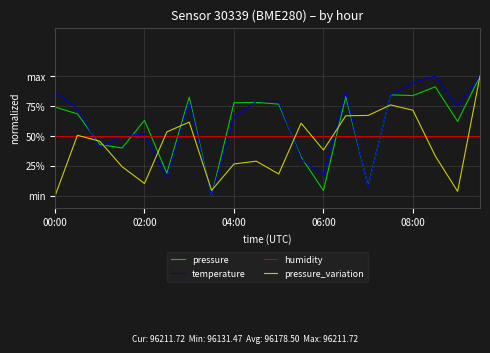

How many times do temperature and pressure cross each other?

8